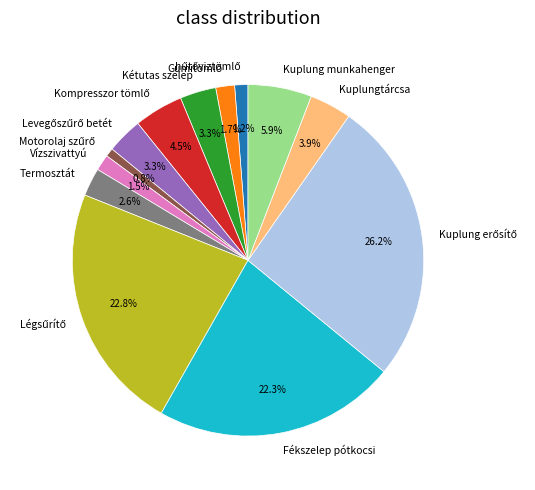

Does Termosztát represent more than half of the total?

No